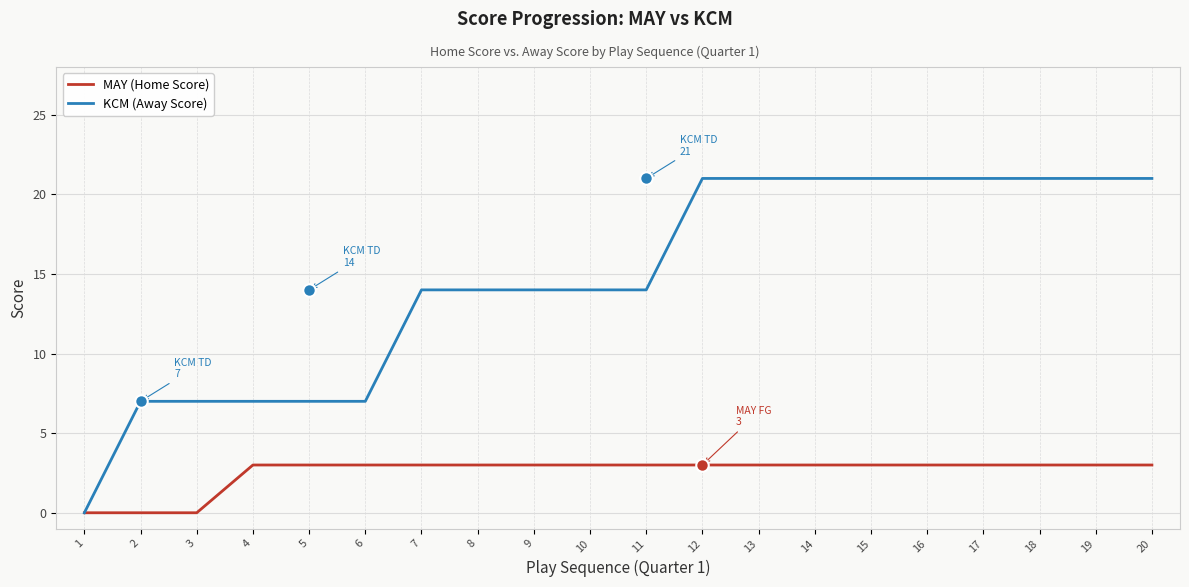

At 16, list the series in order from largest to smallest.

KCM (Away Score), MAY (Home Score)